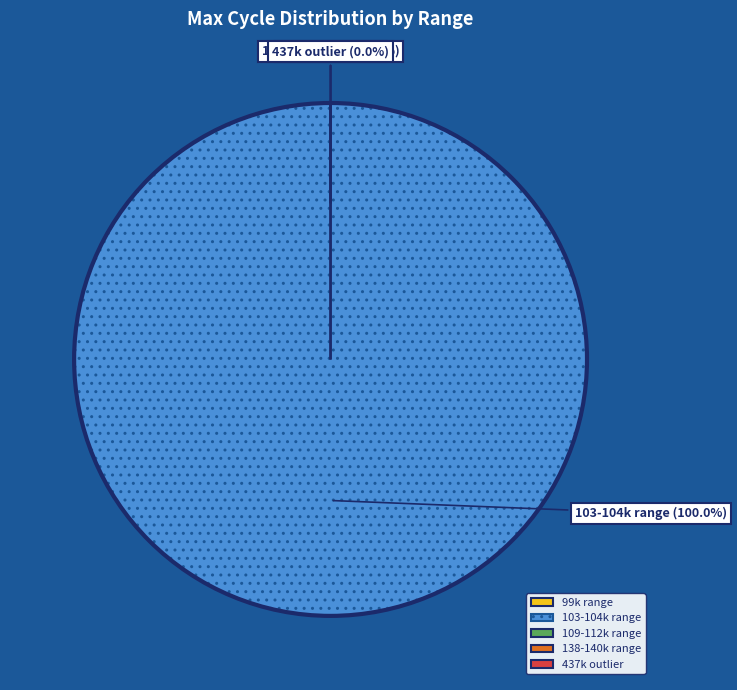

True or false: 1281 accounts for 5% of the total.

True